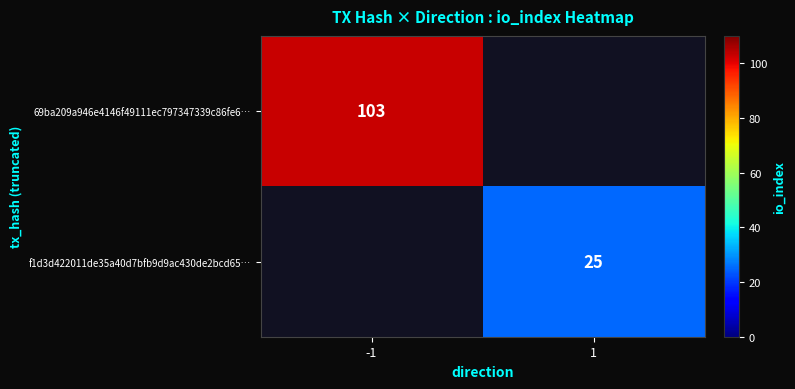

The value of f1d3d422011de35a40d7bfb9d9ac430de2bcd65… at 1 is 25. True or false?

True